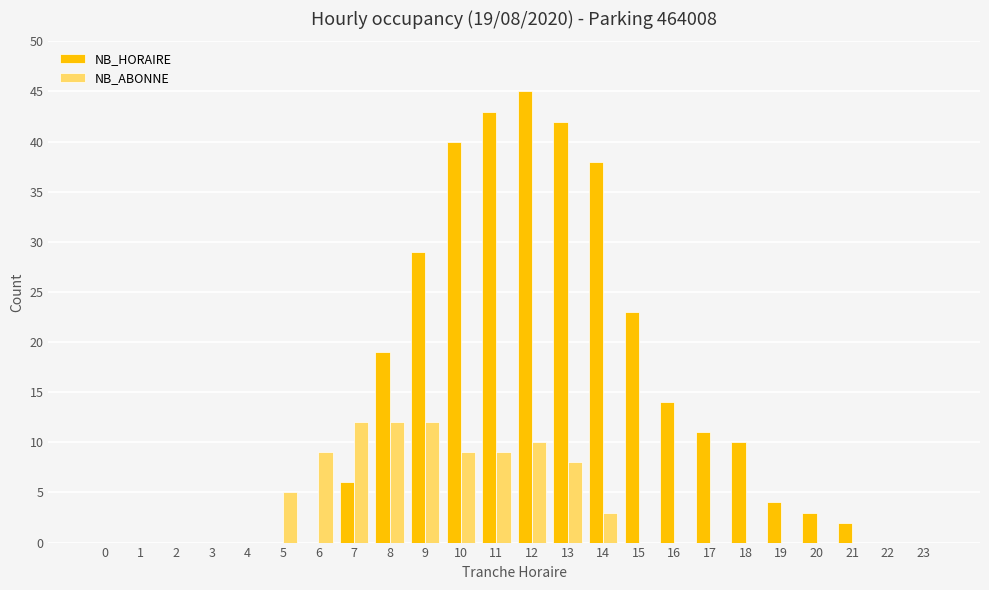

Are the bars grouped side by side (vs. stacked)?

Yes